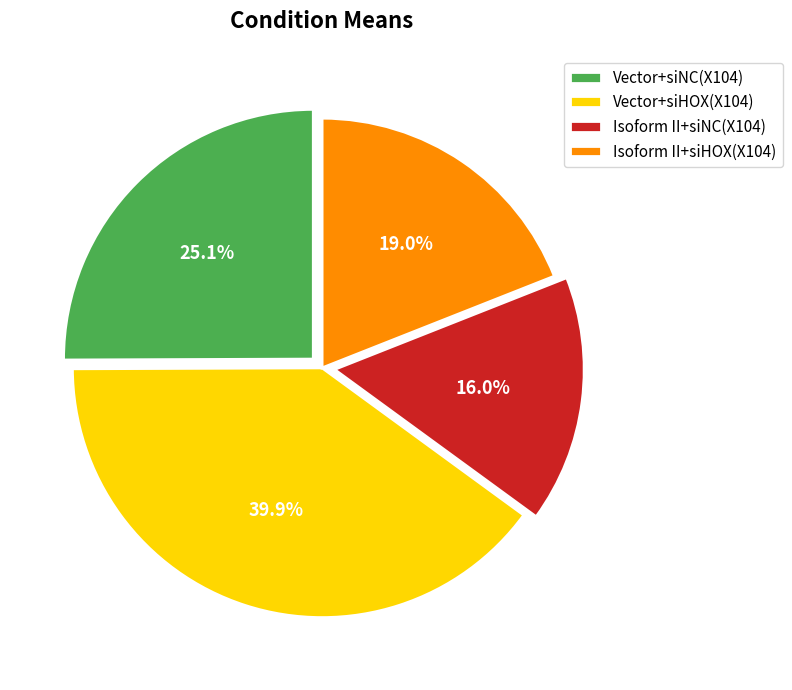

Does any single category account for the majority?

No